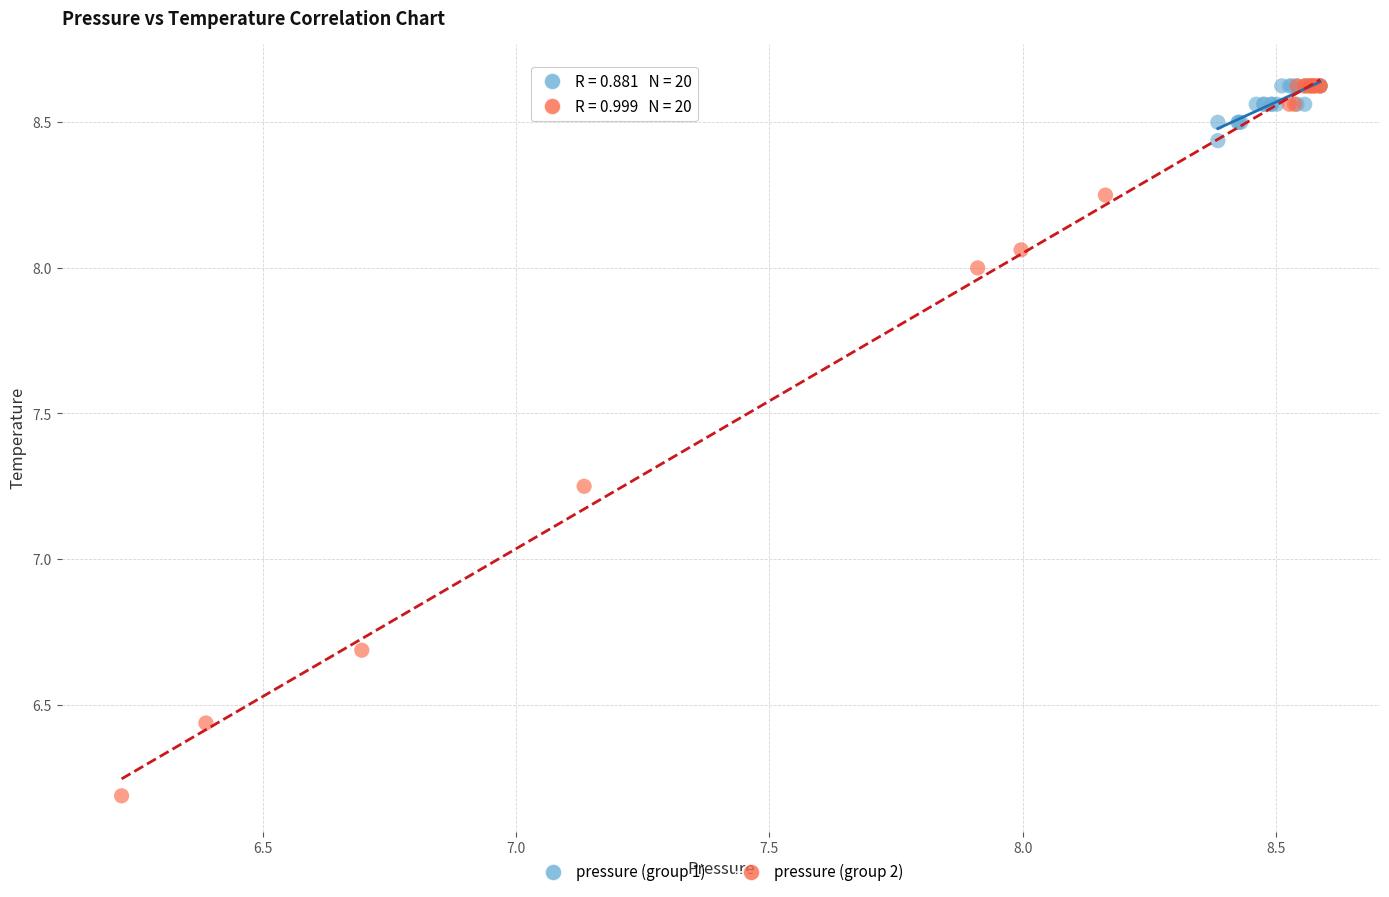

Which series contains the lowest Y value?

pressure (group 2)